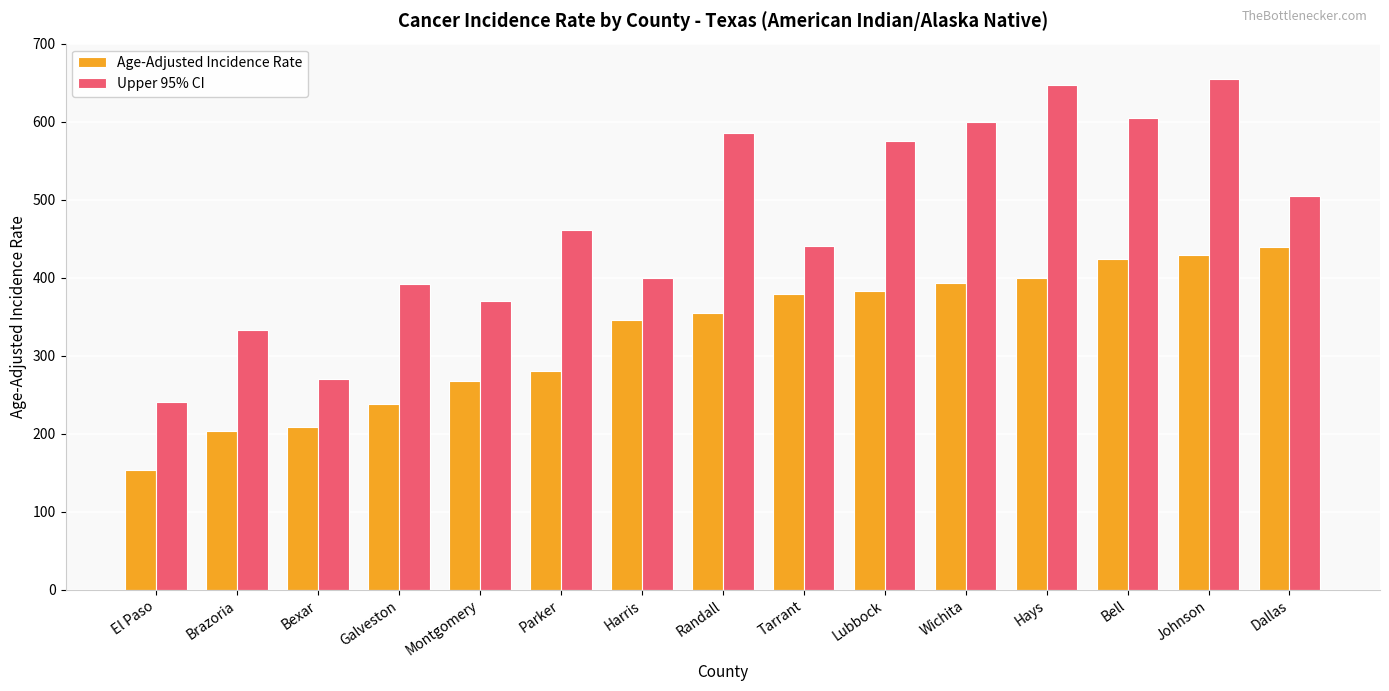

Does the chart contain any negative values?

No